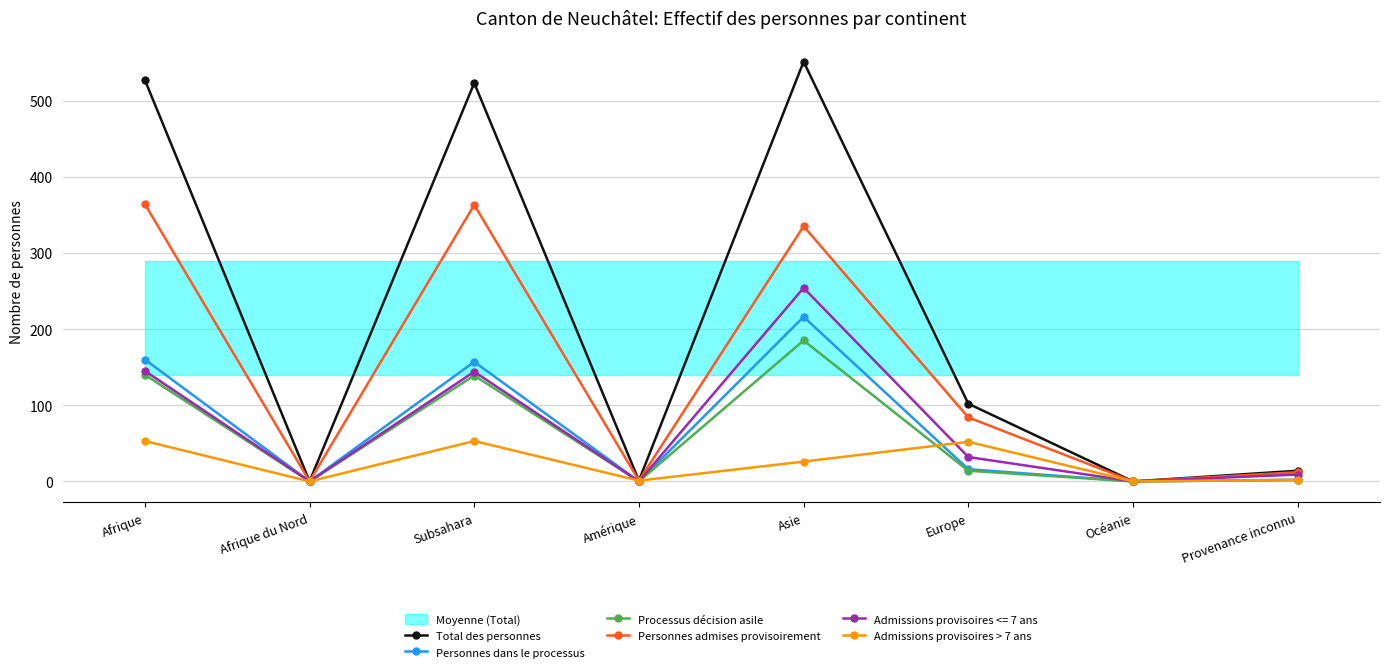

In Total des personnes, how many points are higher than both neighbors (excluding endpoints)?

2